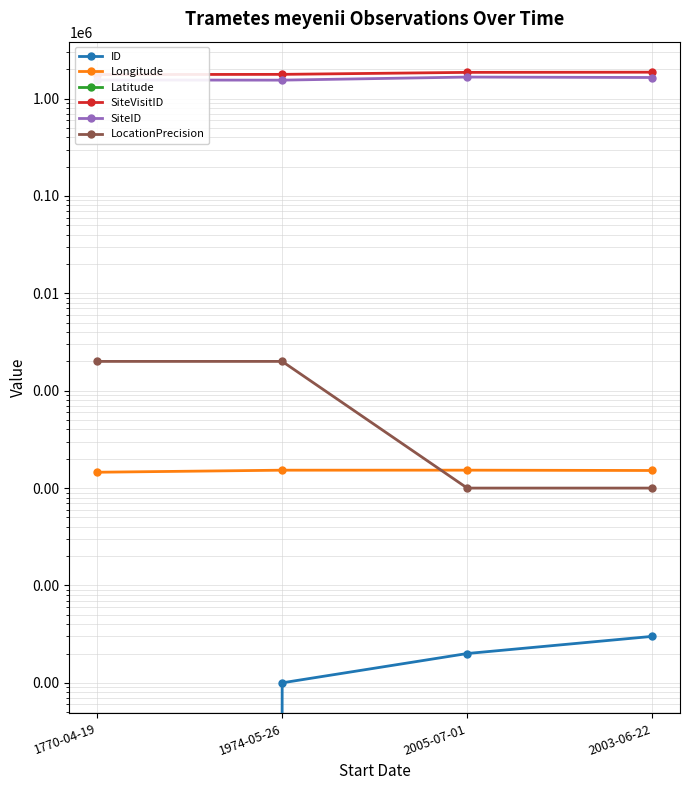

True or false: Longitude has a value of 152.8 at 2005-07-01.

True